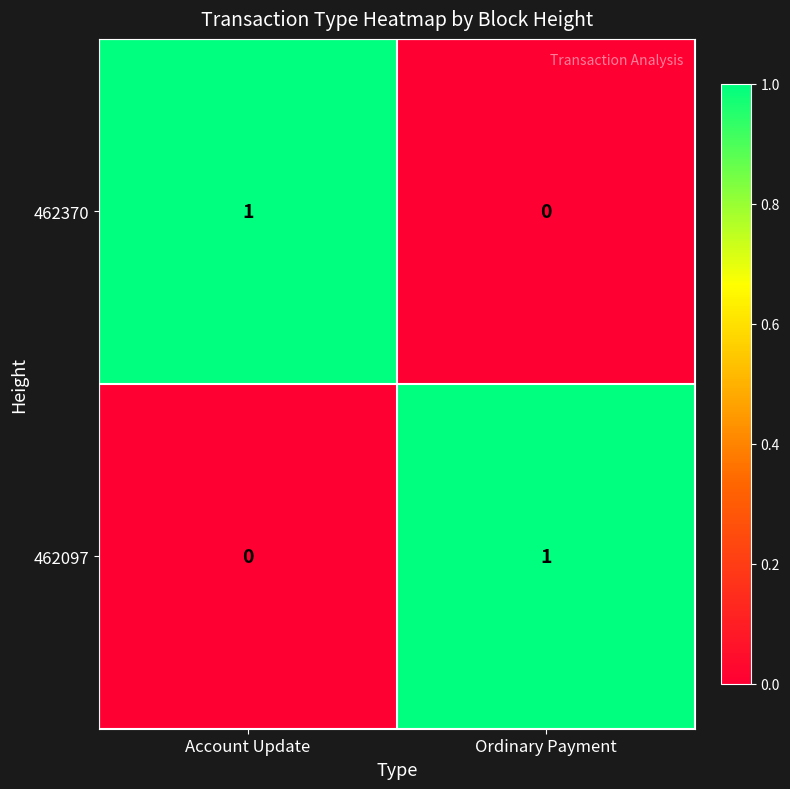

At Ordinary Payment, list the series in order from smallest to largest.

462370, 462097